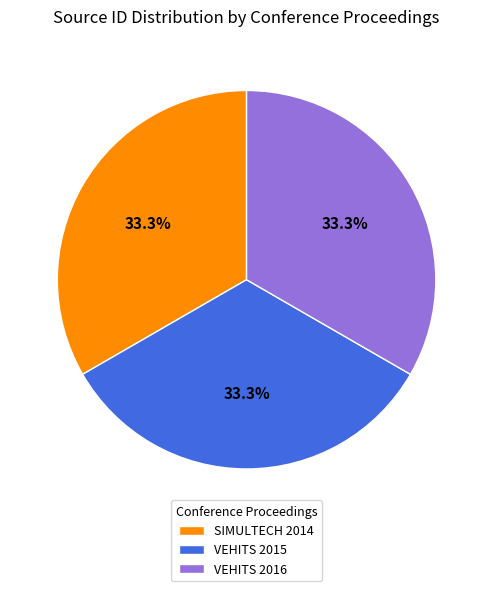

How much of the chart is everything except VEHITS 2015?

66.7%